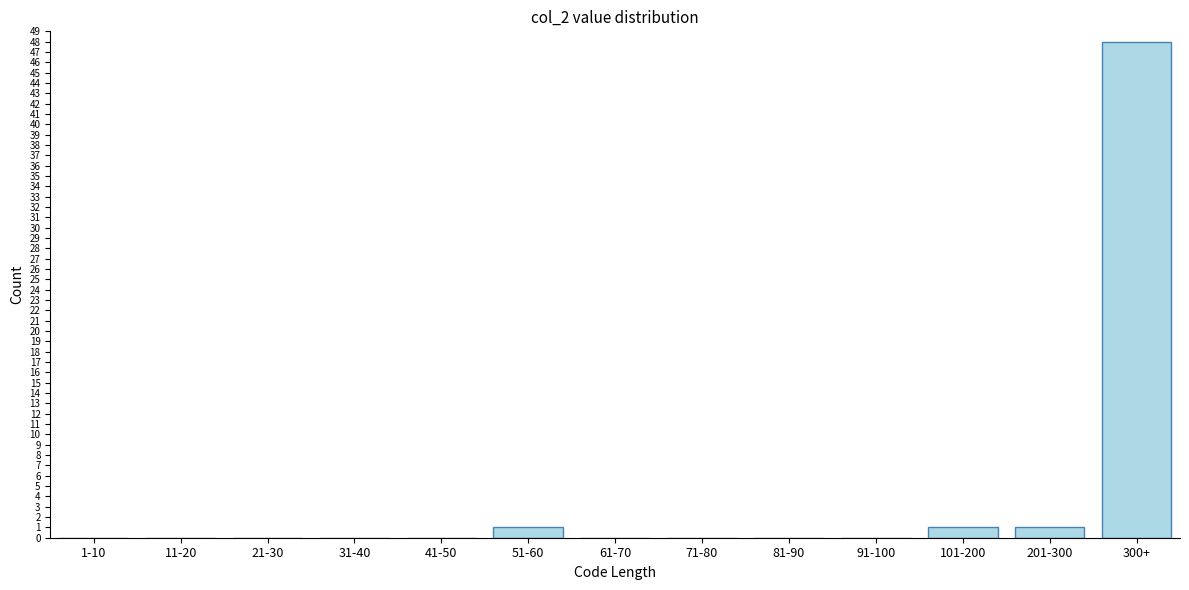

Reading left to right, what are all the values shown in this chart?

1-10=0	11-20=0	21-30=0	31-40=0	41-50=0	51-60=1	61-70=0	71-80=0	81-90=0	91-100=0	101-200=1	201-300=1	300+=48